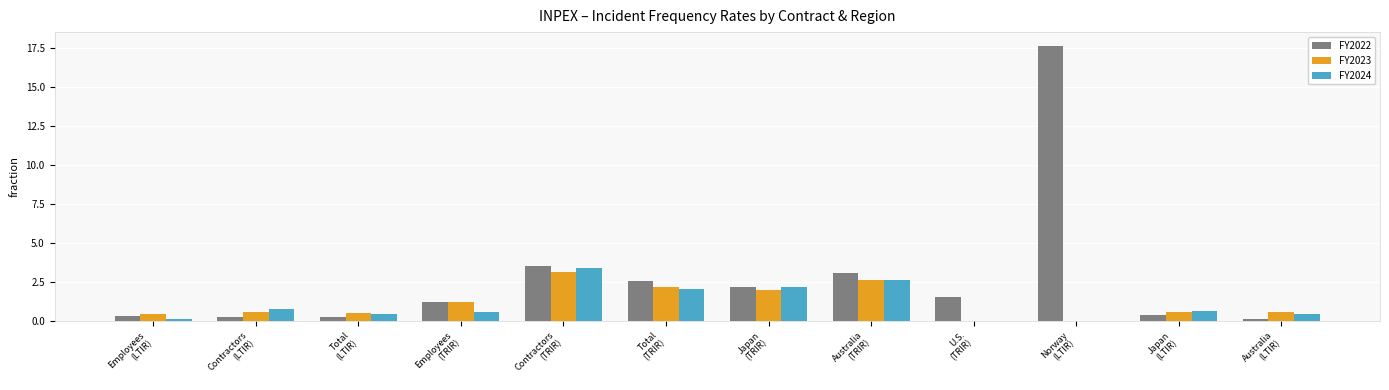

What is the maximum value shown in the chart?

17.6